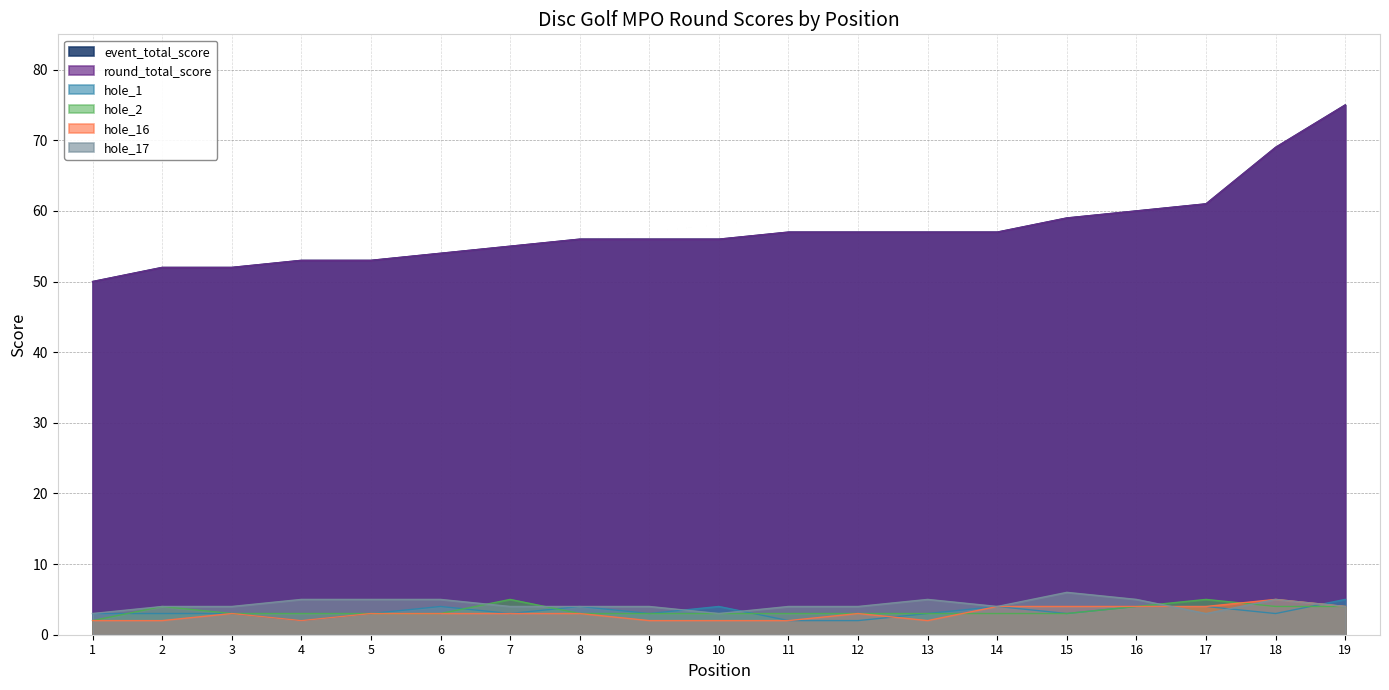

The hole_16 series shows 1 at 14. True or false?

False